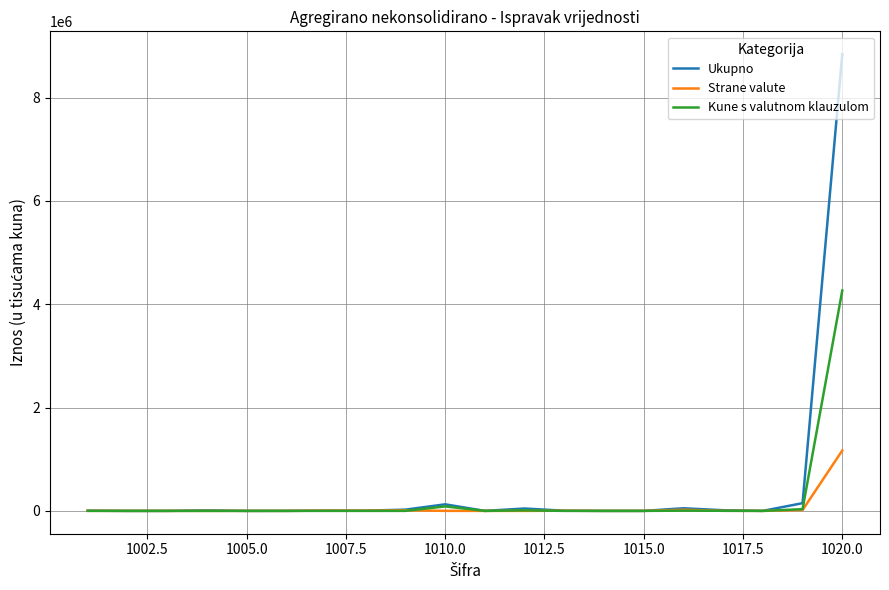

Is this an area chart (filled region under the line)?

No